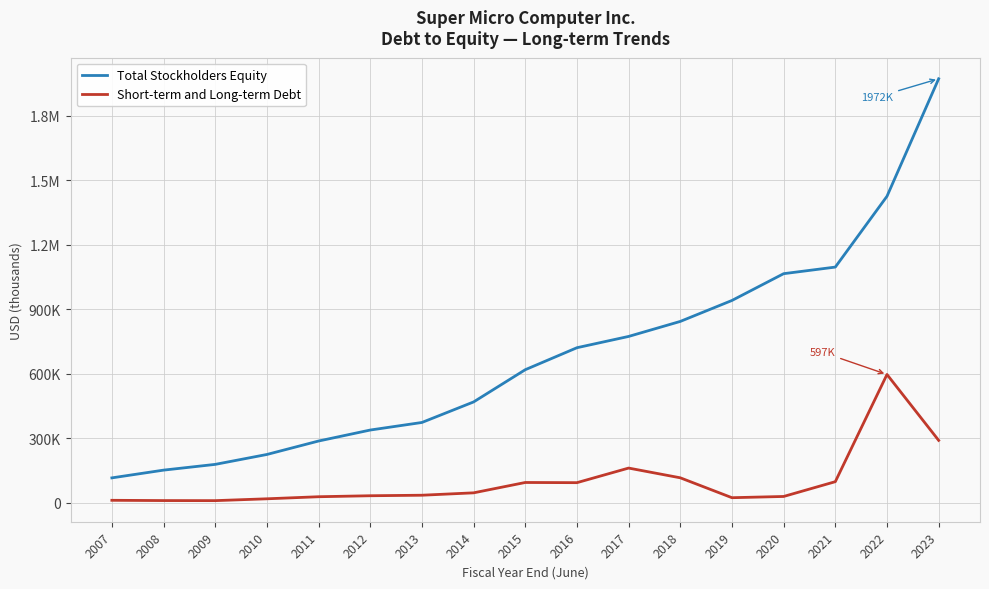

What is the total value across all series at 2020?

1094941